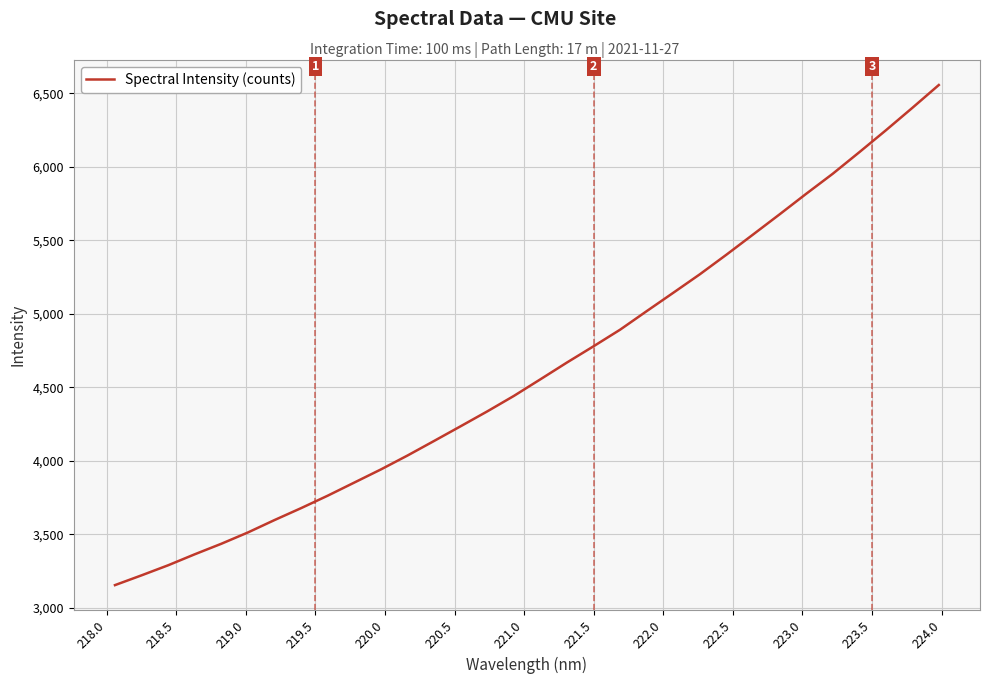

What is the minimum value shown in the chart?

3154.6